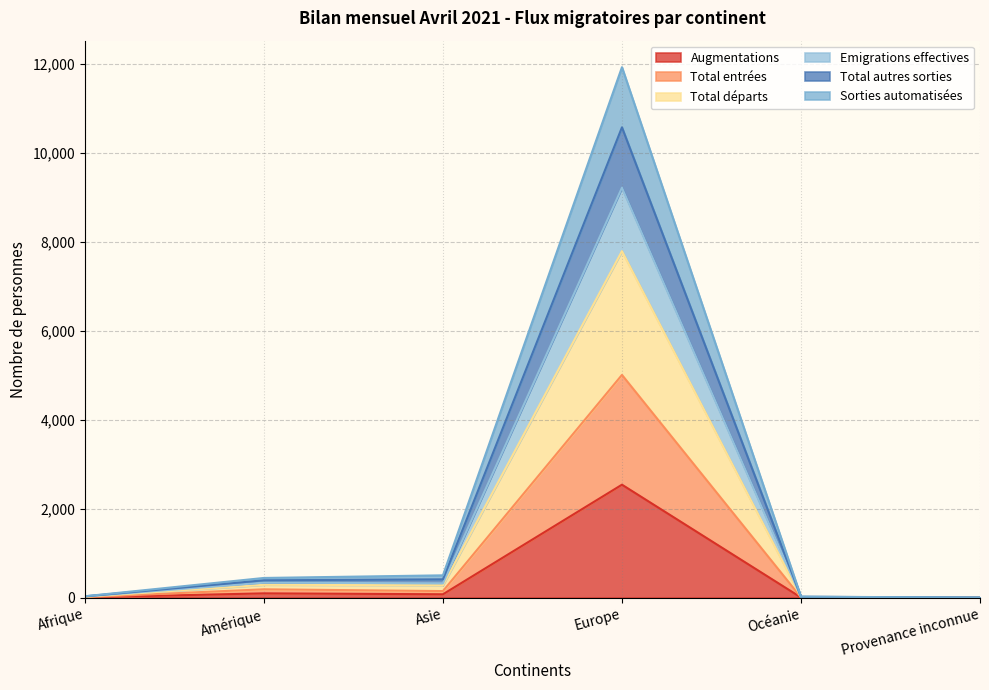

List the labels in order of Sorties automatisées value, largest first.

Europe, Amérique, Asie, Afrique, Océanie, Provenance inconnue